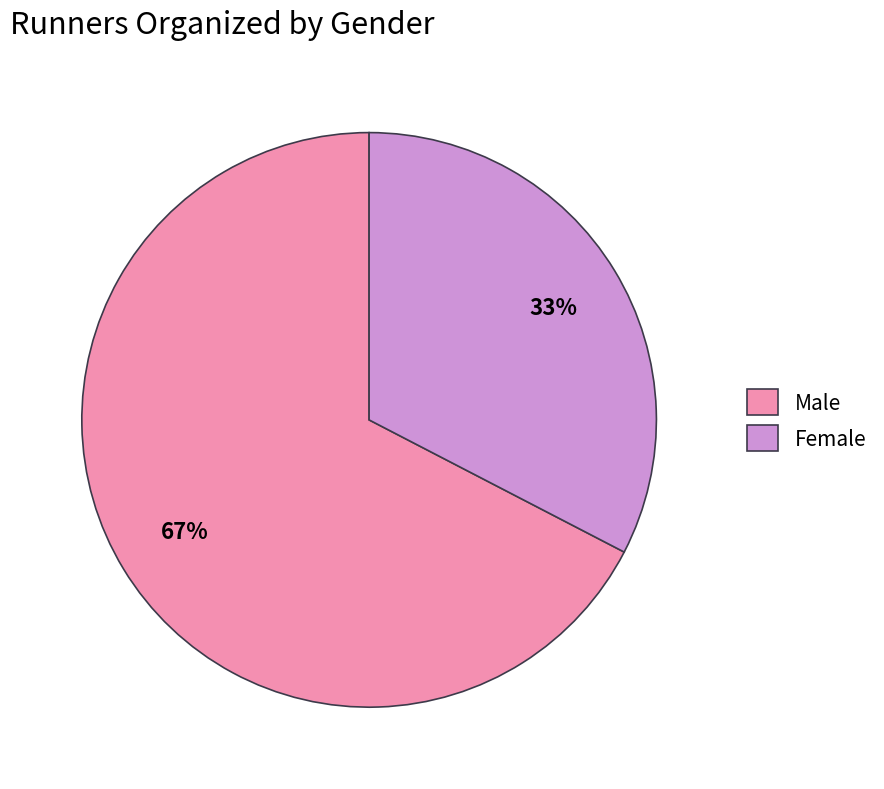

Which category has the biggest portion of the pie?

Male